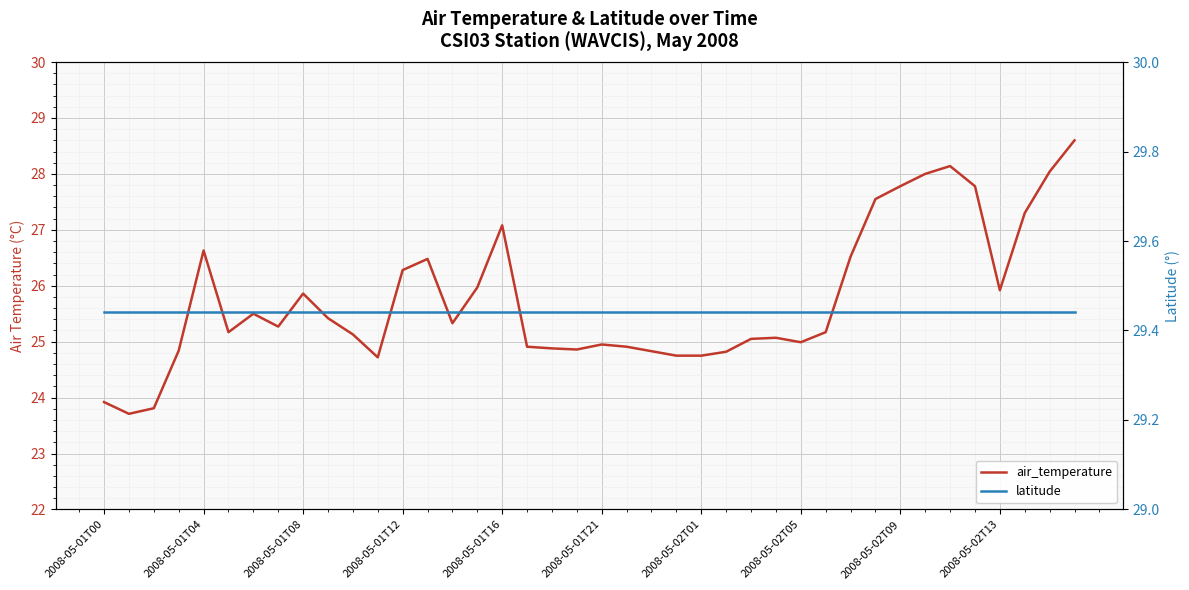

List the labels in order of latitude value, largest first.

2008-05-01T00, 2008-05-01T04, 2008-05-01T08, 2008-05-01T12, 2008-05-01T16, 2008-05-01T21, 2008-05-02T01, 2008-05-02T05, 2008-05-02T09, 2008-05-02T13, 10, 11, 12, 13, 14, 15, 16, 17, 18, 19, 20, 21, 22, 23, 24, 25, 26, 27, 28, 29, 30, 31, 32, 33, 34, 35, 36, 37, 38, 39